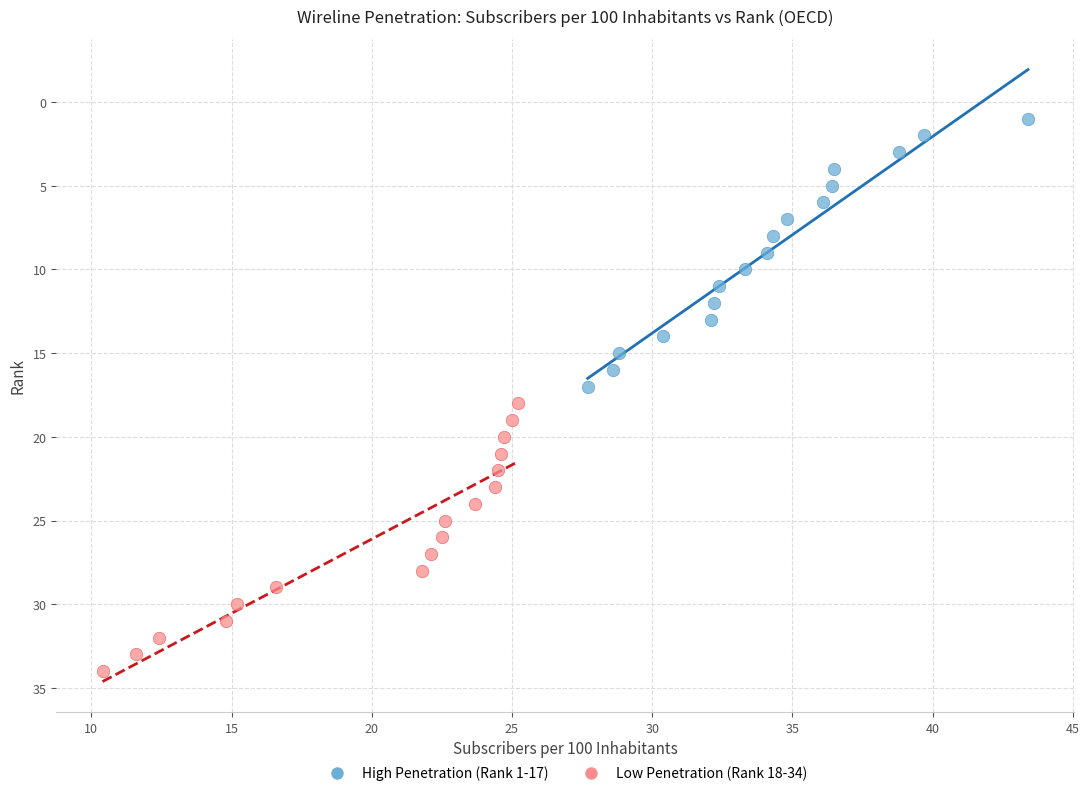

Which series contains the lowest Y value?

High Penetration (Rank 1-17)